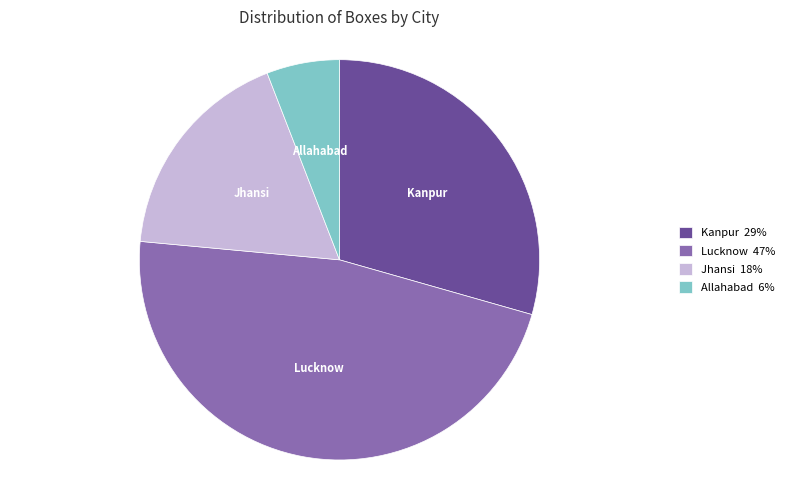

Approximately how many times larger is the value at Jhansi compared to Allahabad?

3.0